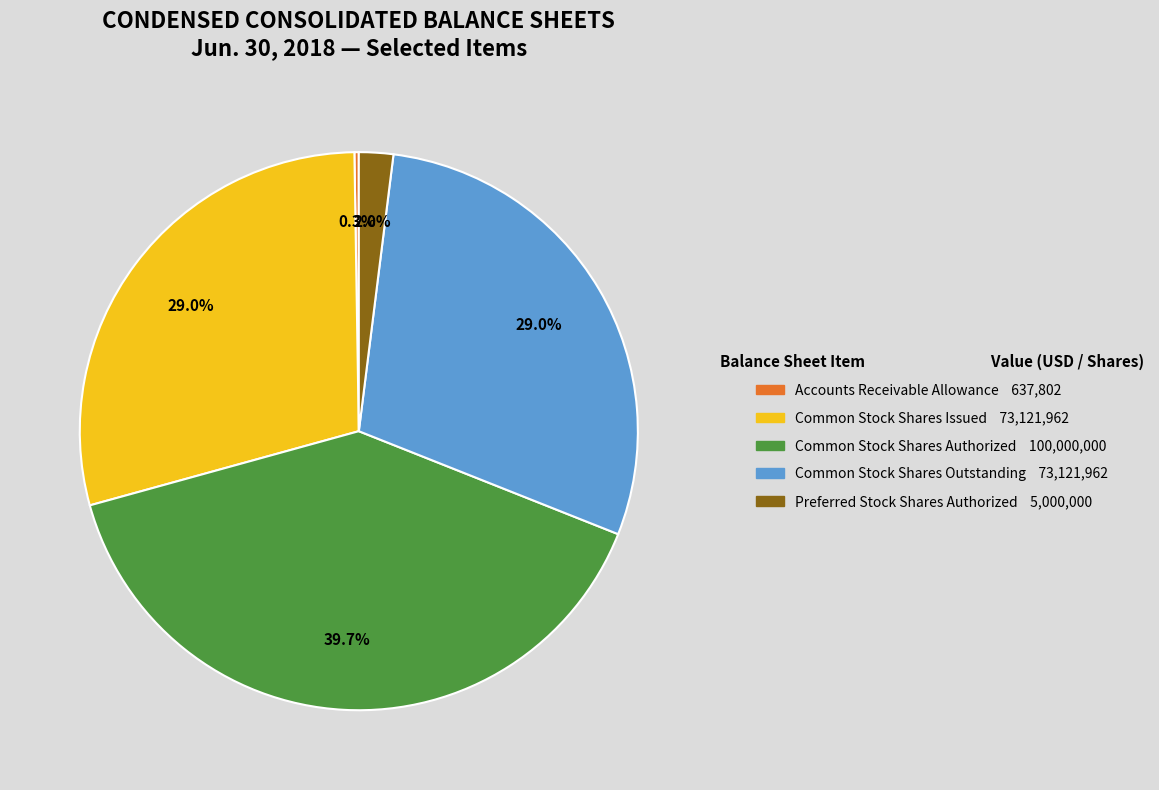

Is there any slice that represents more than half of the pie?

No